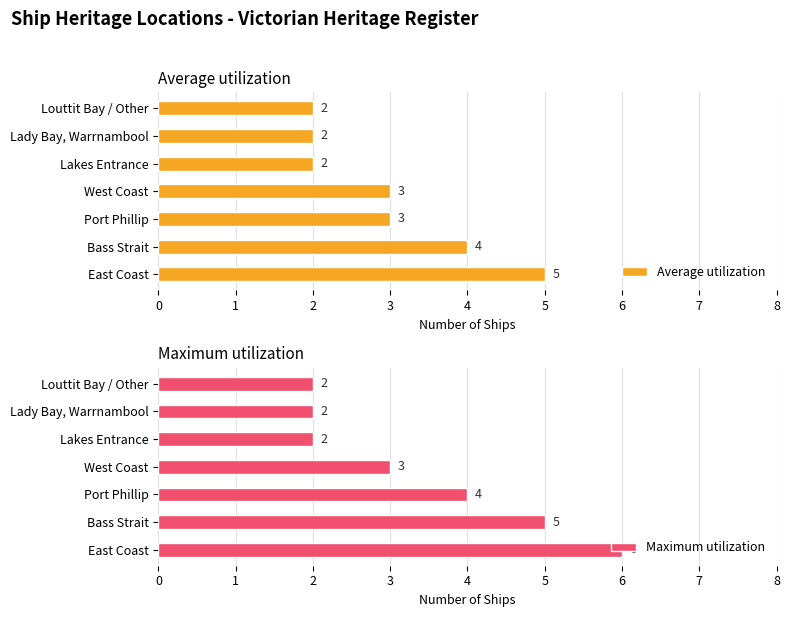

The value of Maximum utilization at Port Phillip is 5. True or false?

False